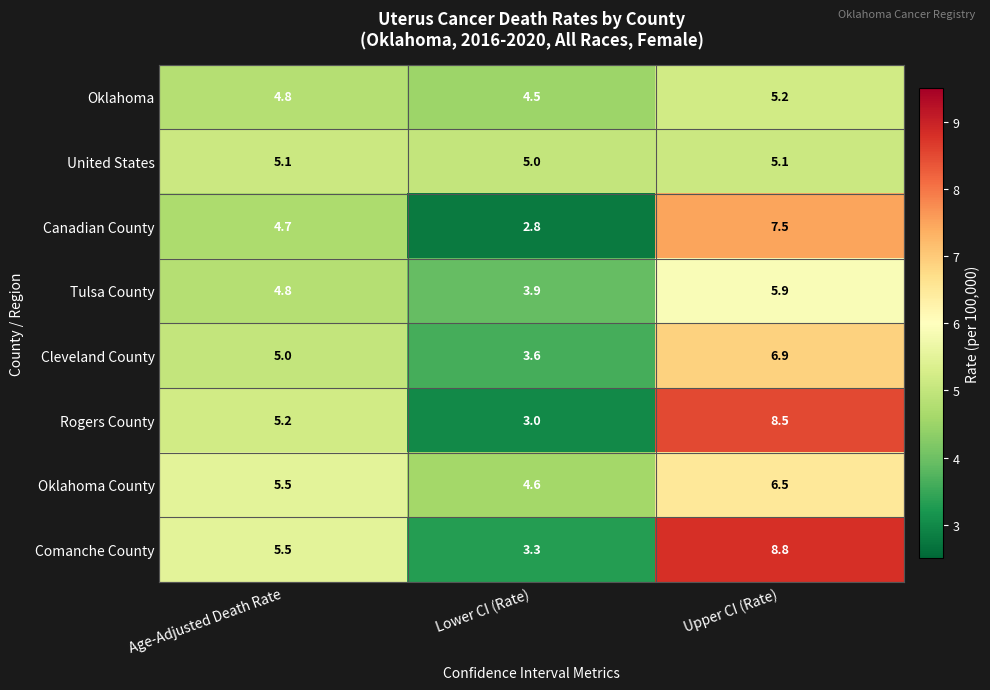

What is the difference between the Oklahoma values at Age-Adjusted Death Rate and Lower CI (Rate)?

0.3